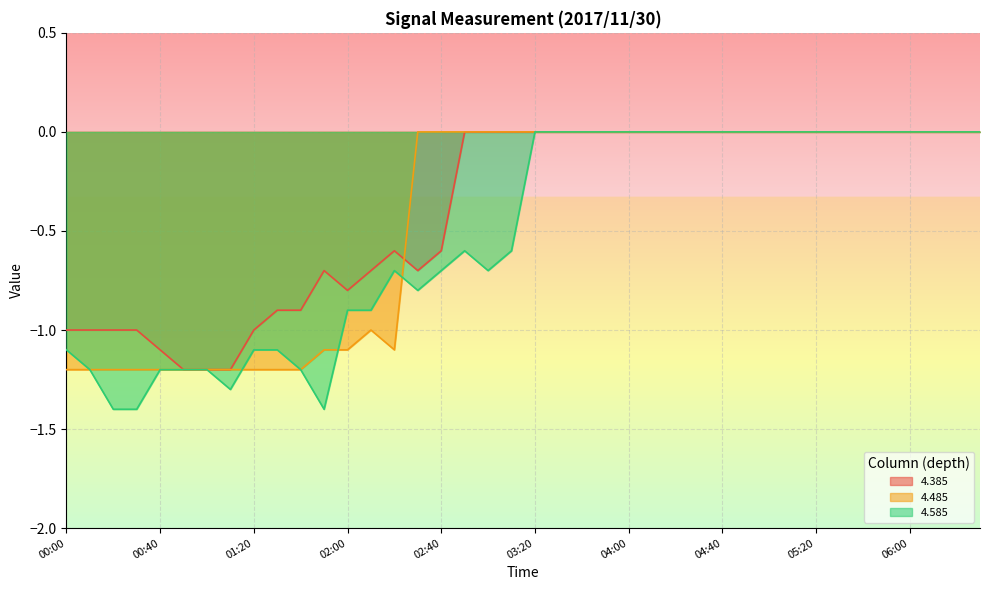

What is the sum of all 4.485 values?

-17.5